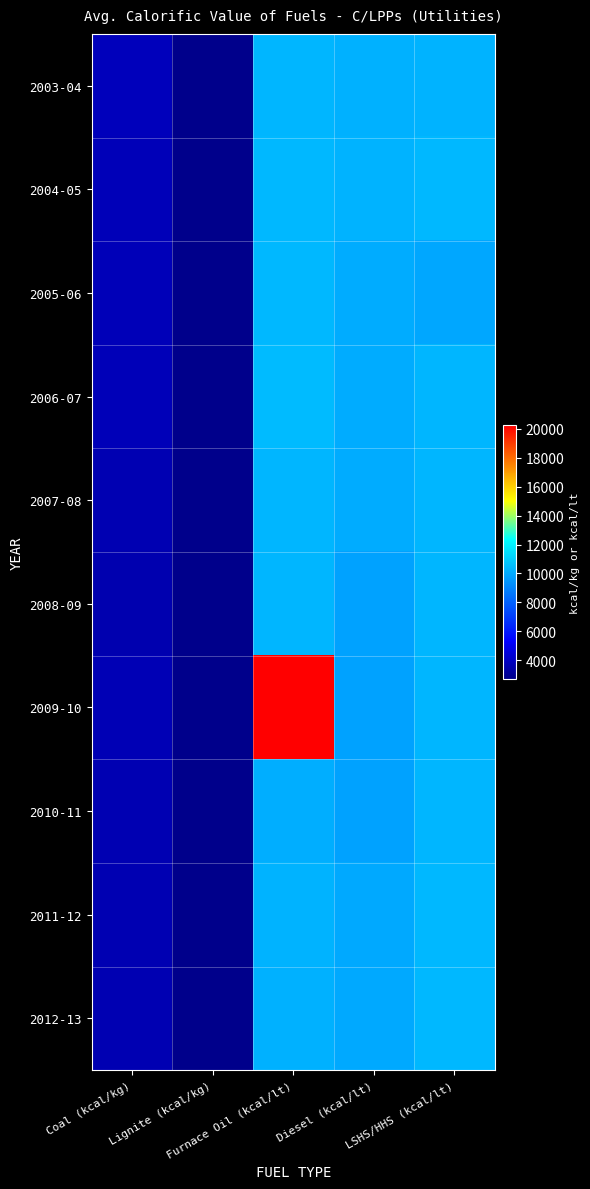

Reading left to right, transcribe all the data shown in this chart.

2003-04: Coal (kcal/kg)=3820	Lignite (kcal/kg)=2737	Furnace Oil (kcal/lt)=10365	Diesel (kcal/lt)=10186	LSHS/HHS (kcal/lt)=10302
2004-05: Coal (kcal/kg)=3755	Lignite (kcal/kg)=2724	Furnace Oil (kcal/lt)=10433	Diesel (kcal/lt)=10270	LSHS/HHS (kcal/lt)=10423
2005-06: Coal (kcal/kg)=3752	Lignite (kcal/kg)=2717	Furnace Oil (kcal/lt)=10436	Diesel (kcal/lt)=10050	LSHS/HHS (kcal/lt)=9942
2006-07: Coal (kcal/kg)=3730	Lignite (kcal/kg)=2733	Furnace Oil (kcal/lt)=10452	Diesel (kcal/lt)=10084	LSHS/HHS (kcal/lt)=10360
2007-08: Coal (kcal/kg)=3626	Lignite (kcal/kg)=2707	Furnace Oil (kcal/lt)=10355	Diesel (kcal/lt)=10070	LSHS/HHS (kcal/lt)=10372
2008-09: Coal (kcal/kg)=3580	Lignite (kcal/kg)=2689	Furnace Oil (kcal/lt)=10359	Diesel (kcal/lt)=9810	LSHS/HHS (kcal/lt)=10362
2009-10: Coal (kcal/kg)=3670	Lignite (kcal/kg)=2719	Furnace Oil (kcal/lt)=20274	Diesel (kcal/lt)=9787	LSHS/HHS (kcal/lt)=10353
2010-11: Coal (kcal/kg)=3603	Lignite (kcal/kg)=2729	Furnace Oil (kcal/lt)=10156	Diesel (kcal/lt)=9786	LSHS/HHS (kcal/lt)=10327
2011-12: Coal (kcal/kg)=3606	Lignite (kcal/kg)=2714	Furnace Oil (kcal/lt)=10280	Diesel (kcal/lt)=9974	LSHS/HHS (kcal/lt)=10417
2012-13: Coal (kcal/kg)=3589	Lignite (kcal/kg)=2731	Furnace Oil (kcal/lt)=10241	Diesel (kcal/lt)=9981	LSHS/HHS (kcal/lt)=10391